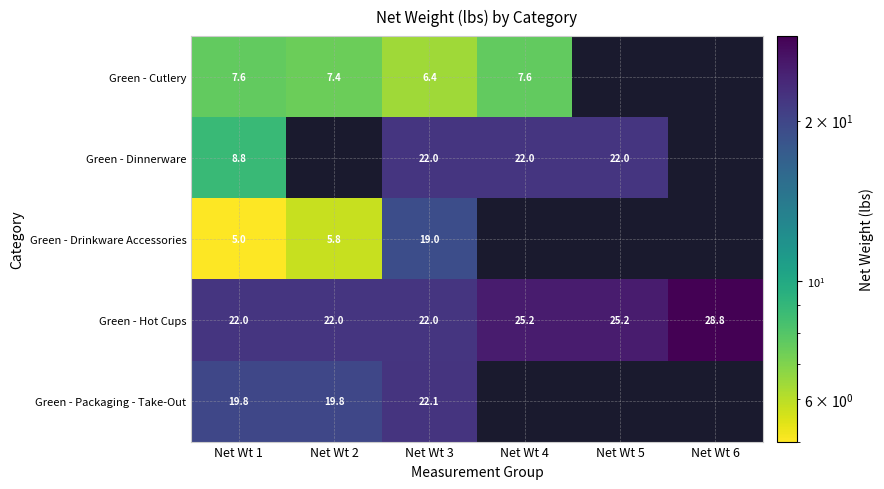

What is the approximate value of Green - Hot Cups at Net Wt 4?

25.2